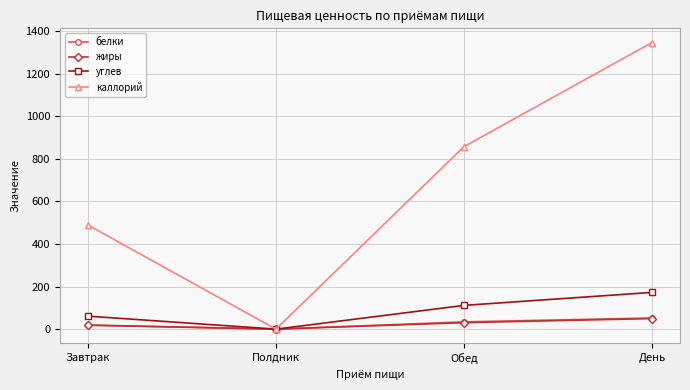

Read the углев value at Обед.

111.6